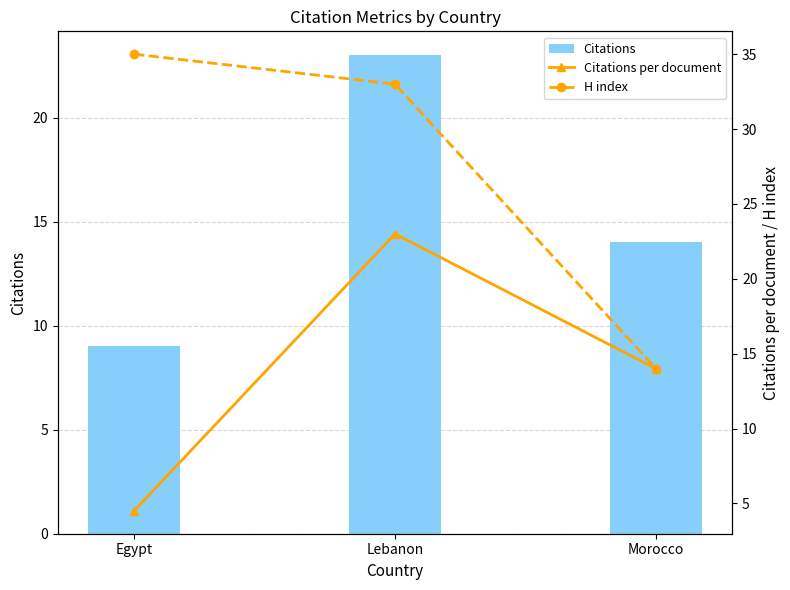

Which series changed the most between Lebanon and Morocco?

H index